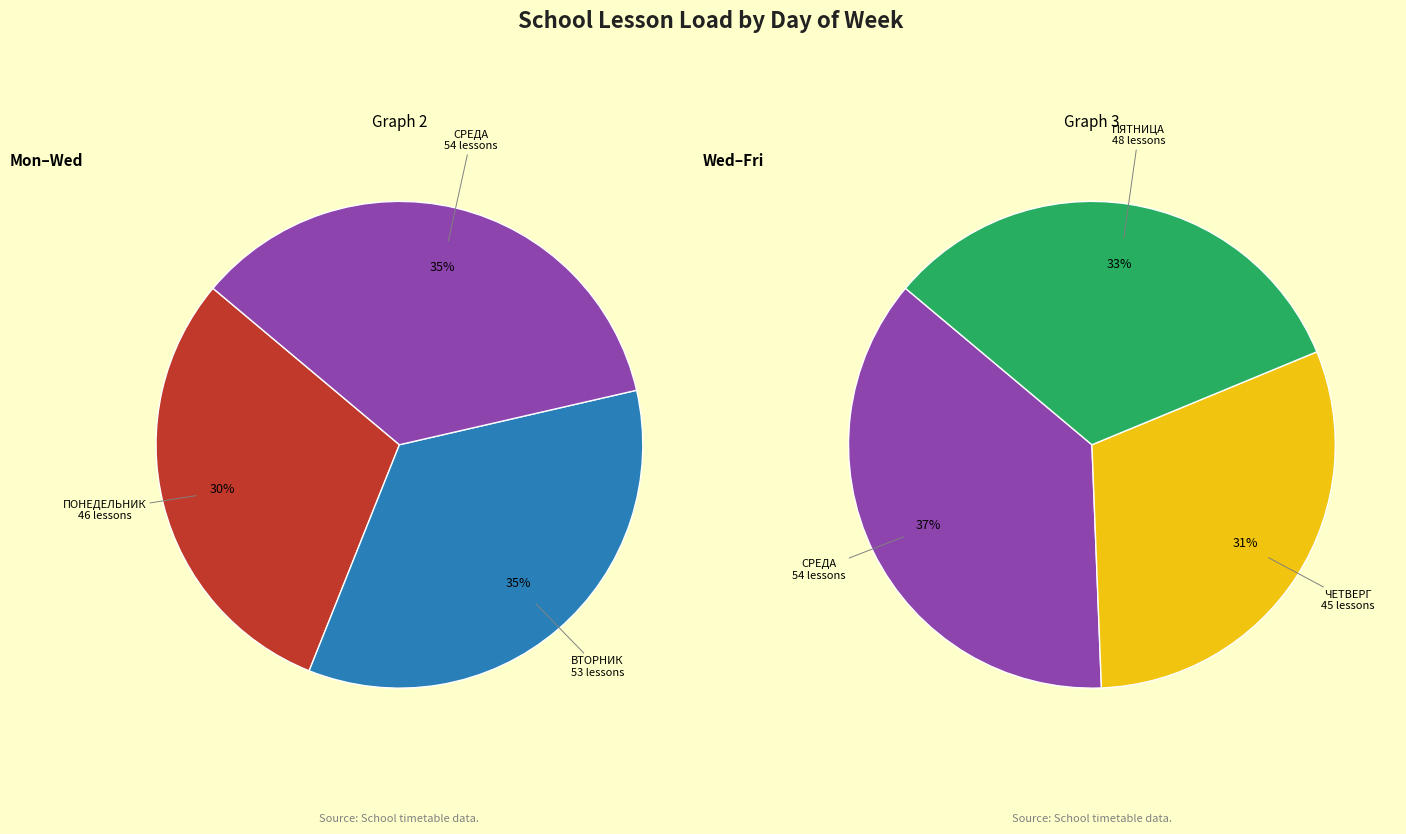

Is it true that 2 is 14% of the pie?

False